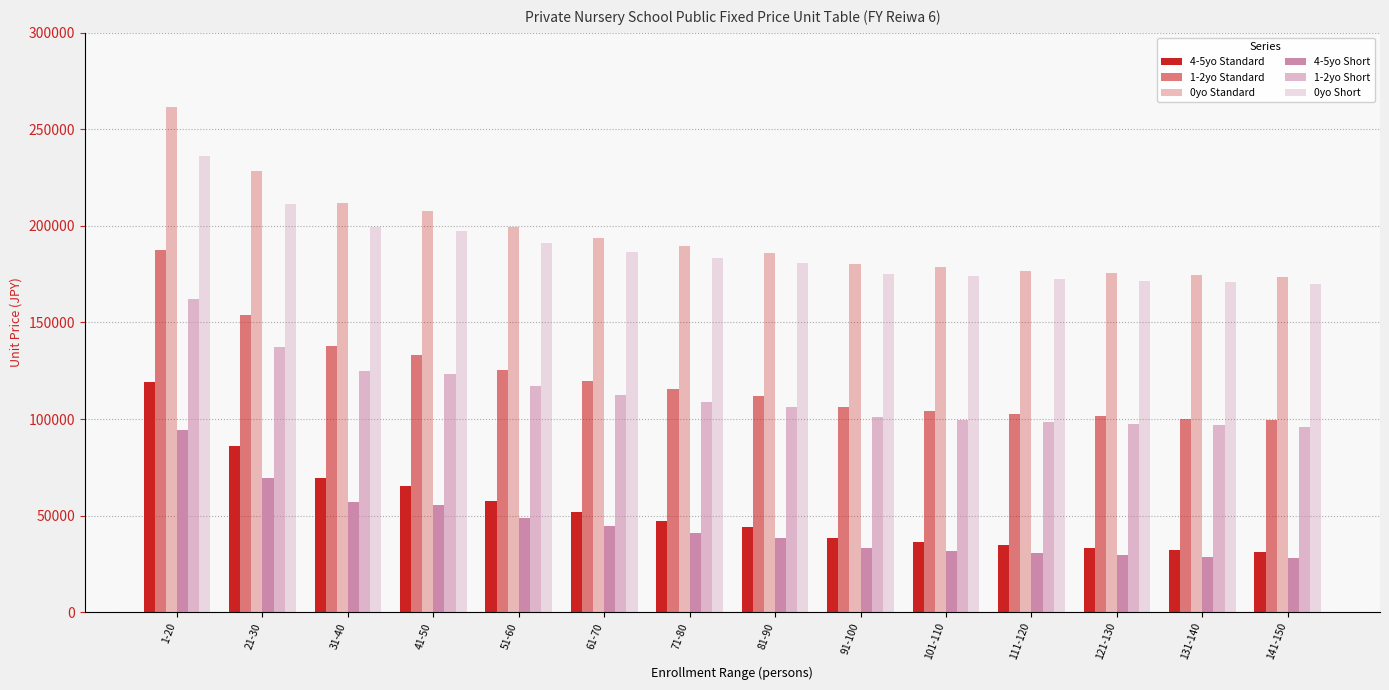

What position from the right is 71-80?

8